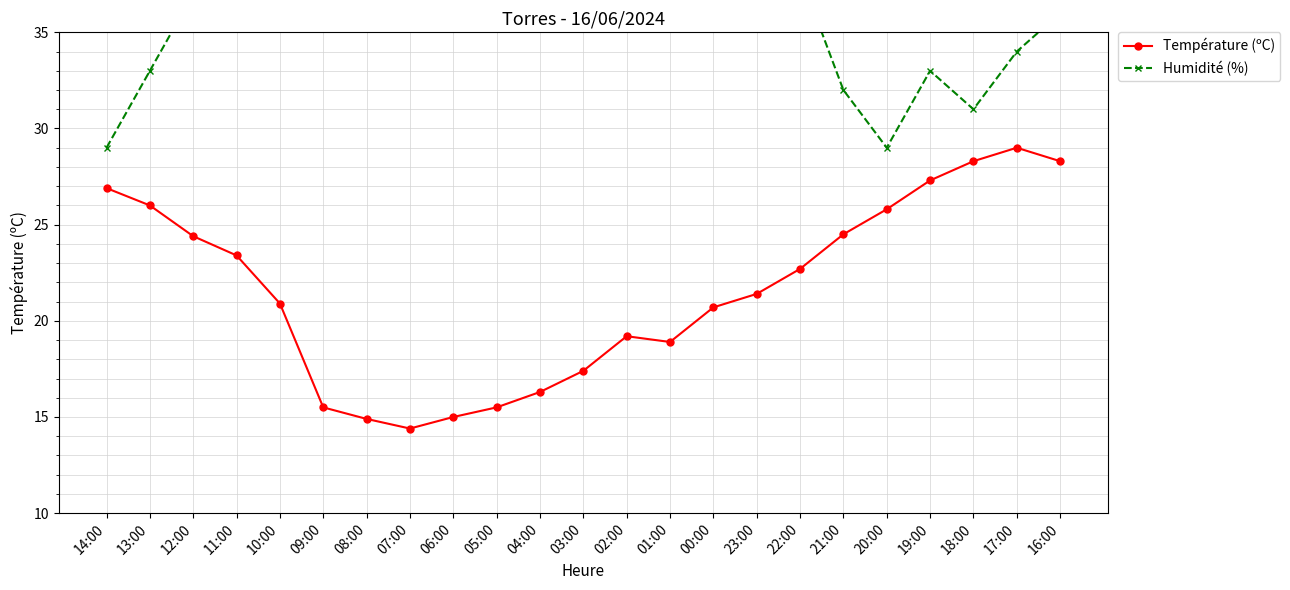

What are all the series names shown in the legend?

Température (ºC), Humidité (%)